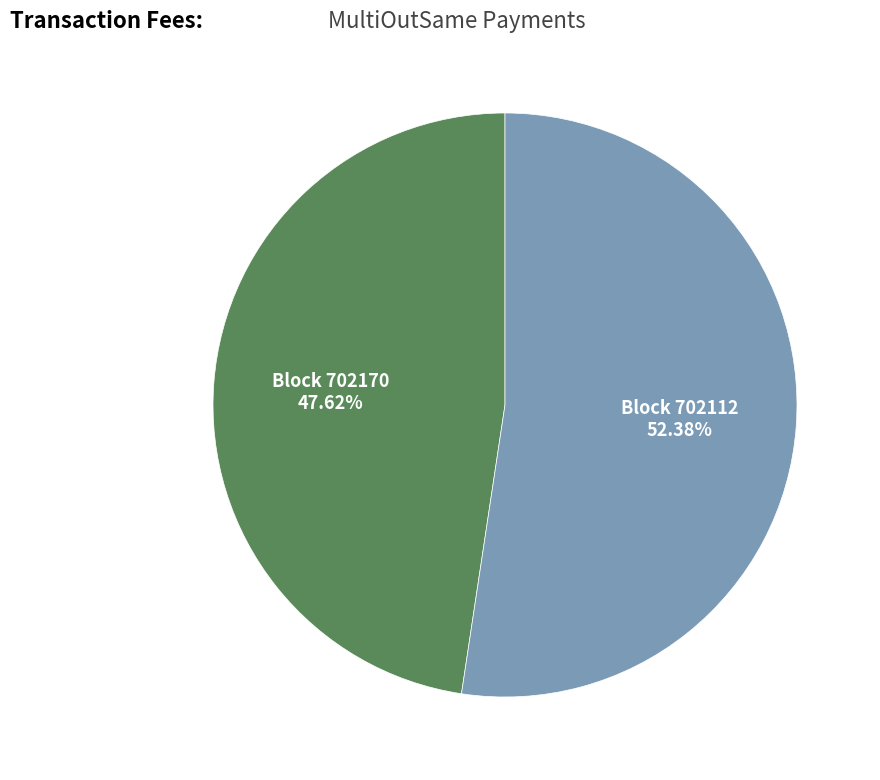

Is there any slice that represents more than half of the pie?

Yes